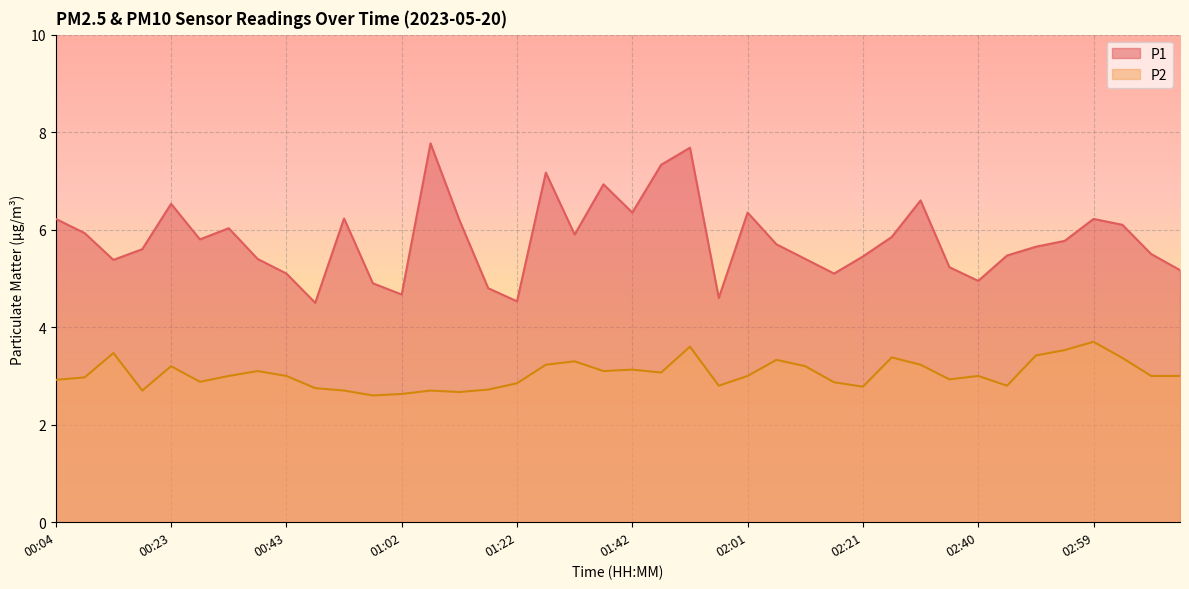

True or false: P2 and P1 cross at least once.

False